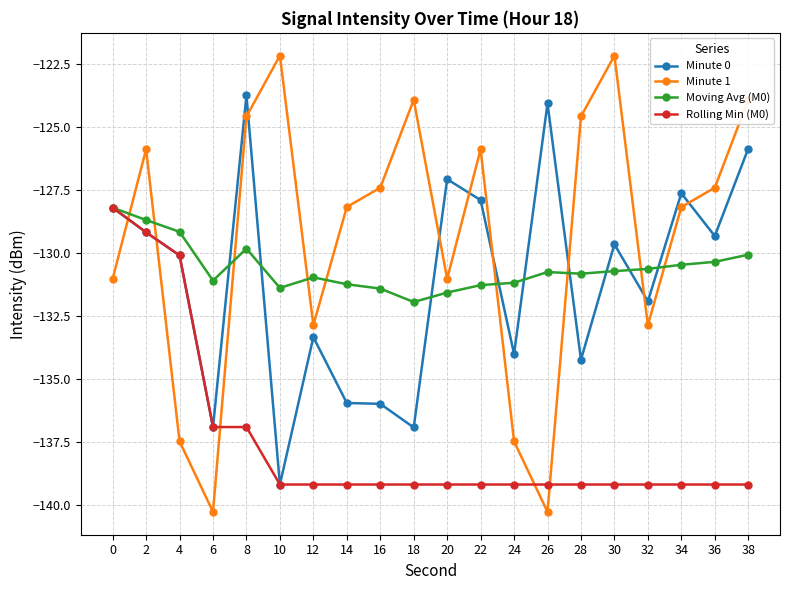

What are all the series names shown in the legend?

Minute 0, Minute 1, Moving Avg (M0), Rolling Min (M0)